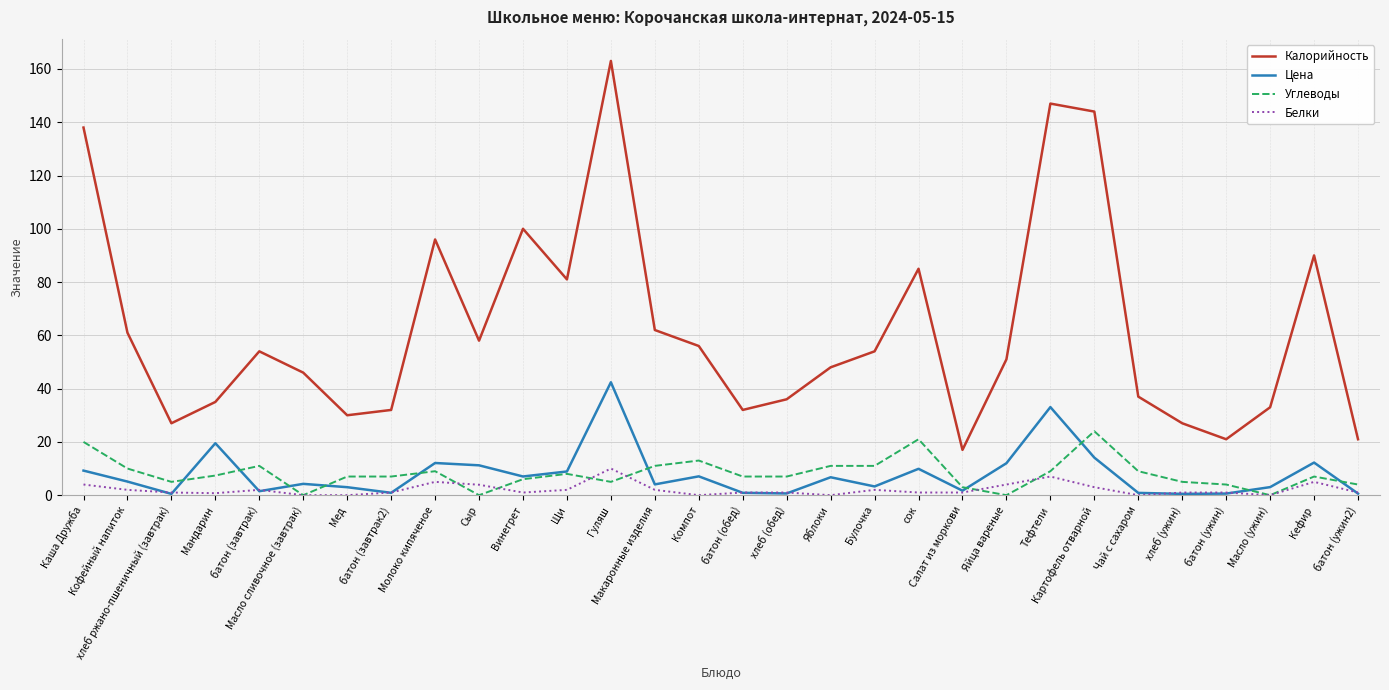

Rank the series by their maximum value, from highest to lowest.

Калорийность, Цена, Углеводы, Белки